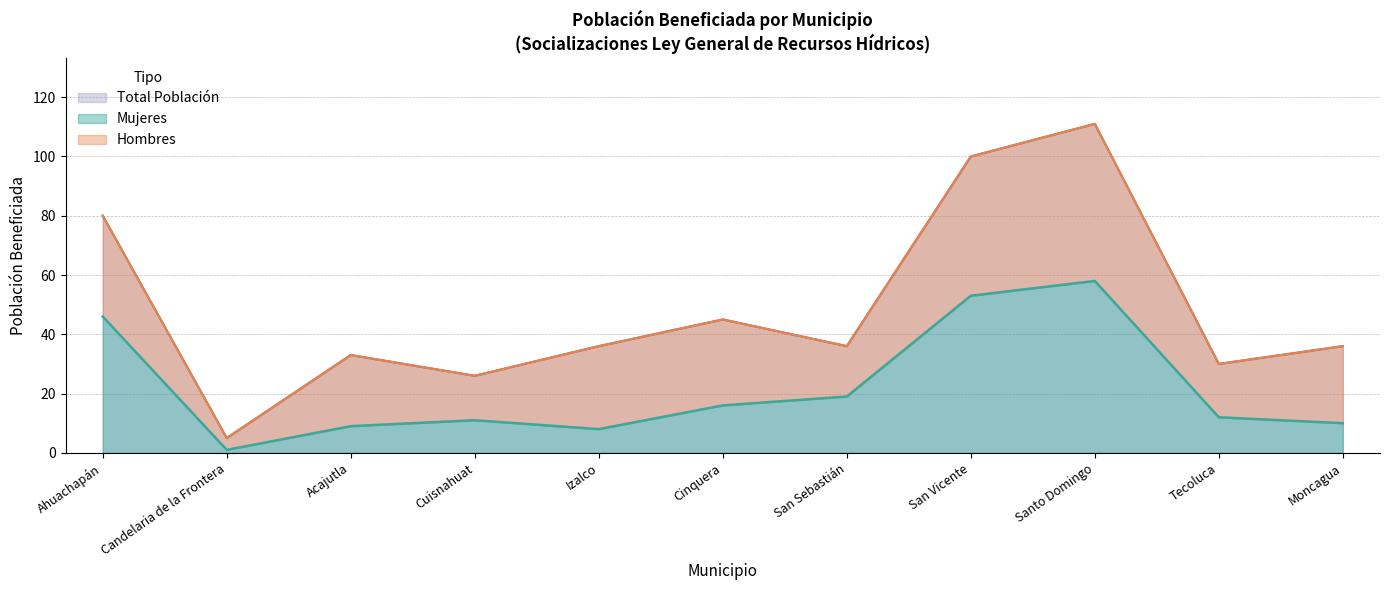

At which category is the sum across all series the highest?

Santo Domingo